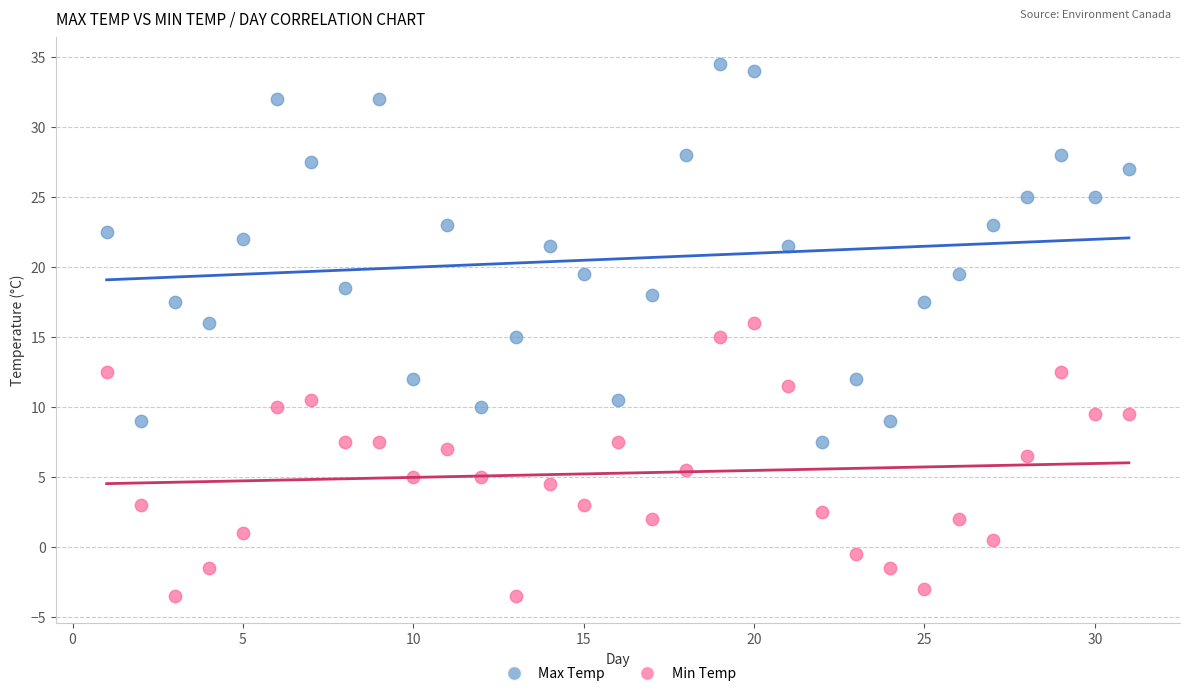

Which series has the largest Y range (max minus min)?

Max Temp